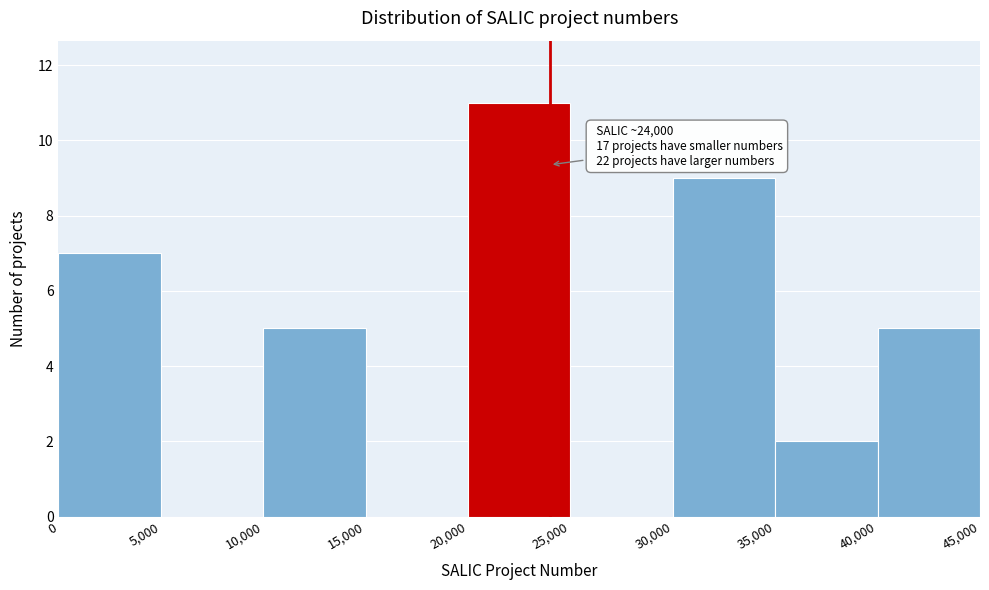

Which range on the x-axis has the tallest bar?

20,000 to 25,000